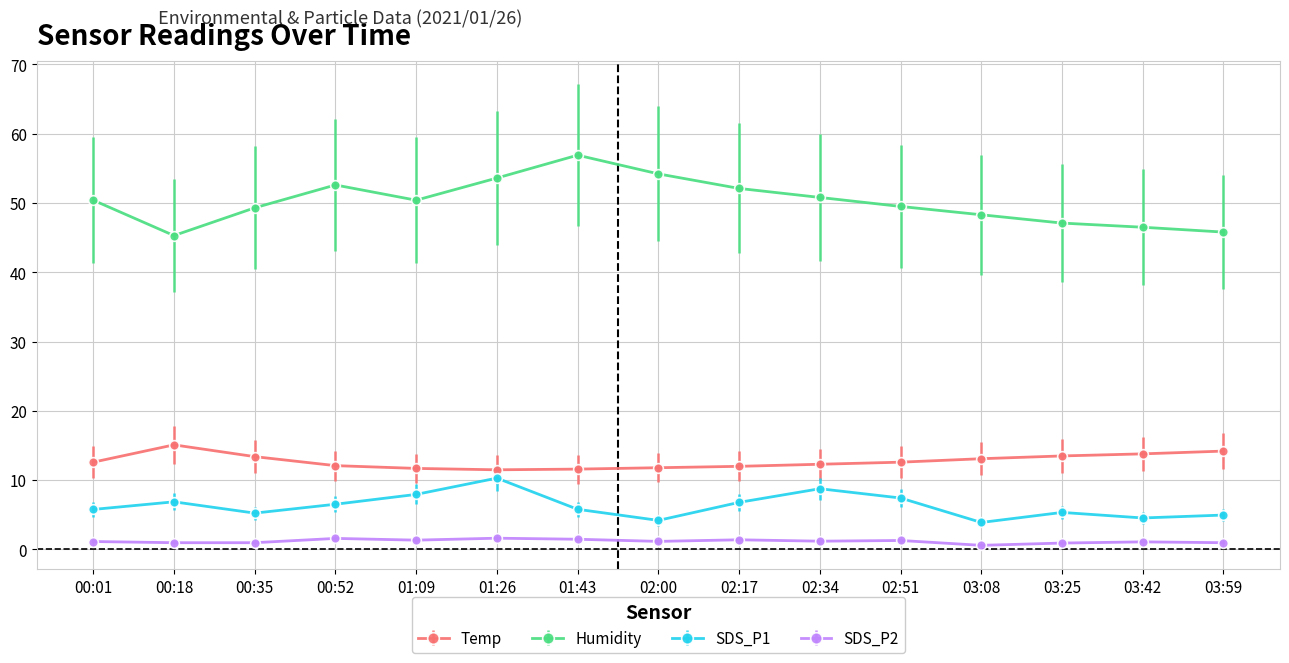

What are all the series names shown in the legend?

Temp, Humidity, SDS_P1, SDS_P2